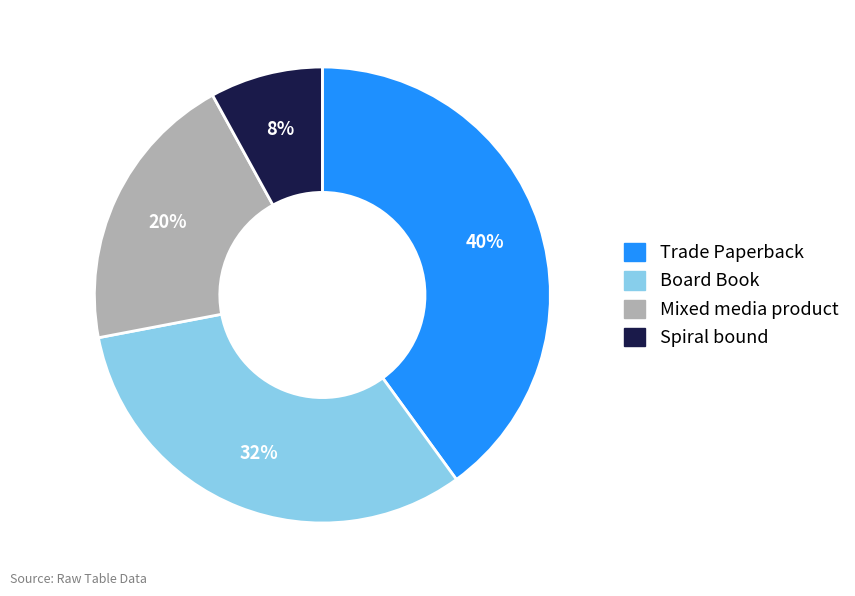

To the nearest percent, what is the average slice percentage?

25%